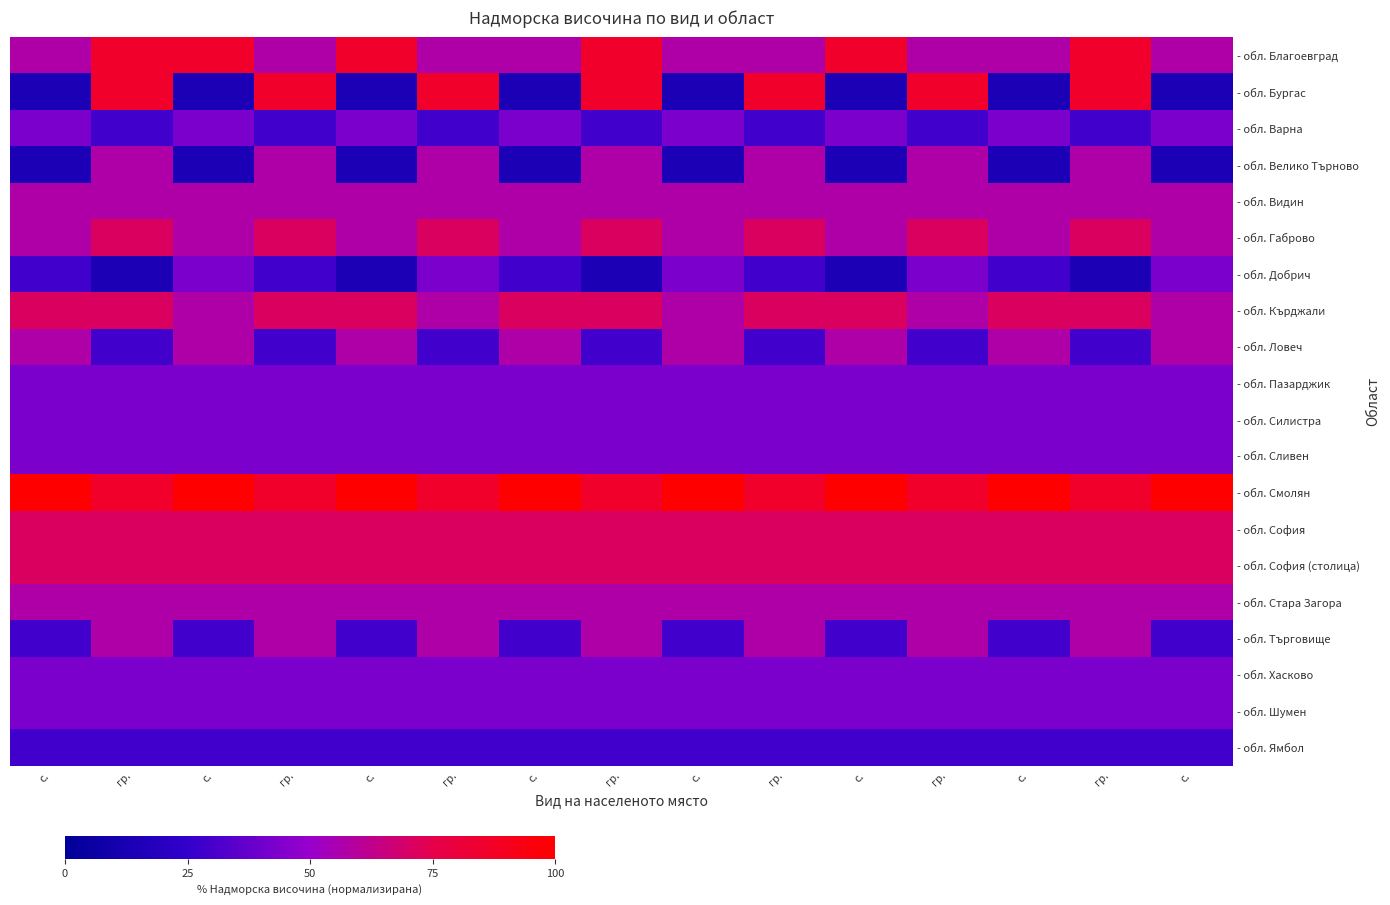

Reading left to right, list all the values displayed in this chart.

- обл. Благоевград: с.=57.1	гр.=85.7	с.=85.7	гр.=57.1	с.=85.7	гр.=57.1	с.=57.1	гр.=85.7	с.=57.1	гр.=57.1	с.=85.7	гр.=57.1	с.=57.1	гр.=85.7	с.=57.1
- обл. Бургас: с.=14.3	гр.=85.7	с.=14.3	гр.=85.7	с.=14.3	гр.=85.7	с.=14.3	гр.=85.7	с.=14.3	гр.=85.7	с.=14.3	гр.=85.7	с.=14.3	гр.=85.7	с.=14.3
- обл. Варна: с.=42.9	гр.=28.6	с.=42.9	гр.=28.6	с.=42.9	гр.=28.6	с.=42.9	гр.=28.6	с.=42.9	гр.=28.6	с.=42.9	гр.=28.6	с.=42.9	гр.=28.6	с.=42.9
- обл. Велико Търново: с.=14.3	гр.=57.1	с.=14.3	гр.=57.1	с.=14.3	гр.=57.1	с.=14.3	гр.=57.1	с.=14.3	гр.=57.1	с.=14.3	гр.=57.1	с.=14.3	гр.=57.1	с.=14.3
- обл. Видин: с.=57.1	гр.=57.1	с.=57.1	гр.=57.1	с.=57.1	гр.=57.1	с.=57.1	гр.=57.1	с.=57.1	гр.=57.1	с.=57.1	гр.=57.1	с.=57.1	гр.=57.1	с.=57.1
- обл. Габрово: с.=57.1	гр.=71.4	с.=57.1	гр.=71.4	с.=57.1	гр.=71.4	с.=57.1	гр.=71.4	с.=57.1	гр.=71.4	с.=57.1	гр.=71.4	с.=57.1	гр.=71.4	с.=57.1
- обл. Добрич: с.=28.6	гр.=14.3	с.=42.9	гр.=28.6	с.=14.3	гр.=42.9	с.=28.6	гр.=14.3	с.=42.9	гр.=28.6	с.=14.3	гр.=42.9	с.=28.6	гр.=14.3	с.=42.9
- обл. Кърджали: с.=71.4	гр.=71.4	с.=57.1	гр.=71.4	с.=71.4	гр.=57.1	с.=71.4	гр.=71.4	с.=57.1	гр.=71.4	с.=71.4	гр.=57.1	с.=71.4	гр.=71.4	с.=57.1
- обл. Ловеч: с.=57.1	гр.=28.6	с.=57.1	гр.=28.6	с.=57.1	гр.=28.6	с.=57.1	гр.=28.6	с.=57.1	гр.=28.6	с.=57.1	гр.=28.6	с.=57.1	гр.=28.6	с.=57.1
- обл. Пазарджик: с.=42.9	гр.=42.9	с.=42.9	гр.=42.9	с.=42.9	гр.=42.9	с.=42.9	гр.=42.9	с.=42.9	гр.=42.9	с.=42.9	гр.=42.9	с.=42.9	гр.=42.9	с.=42.9
- обл. Силистра: с.=42.9	гр.=42.9	с.=42.9	гр.=42.9	с.=42.9	гр.=42.9	с.=42.9	гр.=42.9	с.=42.9	гр.=42.9	с.=42.9	гр.=42.9	с.=42.9	гр.=42.9	с.=42.9
- обл. Сливен: с.=42.9	гр.=42.9	с.=42.9	гр.=42.9	с.=42.9	гр.=42.9	с.=42.9	гр.=42.9	с.=42.9	гр.=42.9	с.=42.9	гр.=42.9	с.=42.9	гр.=42.9	с.=42.9
- обл. Смолян: с.=100.0	гр.=85.7	с.=100.0	гр.=85.7	с.=100.0	гр.=85.7	с.=100.0	гр.=85.7	с.=100.0	гр.=85.7	с.=100.0	гр.=85.7	с.=100.0	гр.=85.7	с.=100.0
- обл. София: с.=71.4	гр.=71.4	с.=71.4	гр.=71.4	с.=71.4	гр.=71.4	с.=71.4	гр.=71.4	с.=71.4	гр.=71.4	с.=71.4	гр.=71.4	с.=71.4	гр.=71.4	с.=71.4
- обл. София (столица): с.=71.4	гр.=71.4	с.=71.4	гр.=71.4	с.=71.4	гр.=71.4	с.=71.4	гр.=71.4	с.=71.4	гр.=71.4	с.=71.4	гр.=71.4	с.=71.4	гр.=71.4	с.=71.4
- обл. Стара Загора: с.=57.1	гр.=57.1	с.=57.1	гр.=57.1	с.=57.1	гр.=57.1	с.=57.1	гр.=57.1	с.=57.1	гр.=57.1	с.=57.1	гр.=57.1	с.=57.1	гр.=57.1	с.=57.1
- обл. Търговище: с.=28.6	гр.=57.1	с.=28.6	гр.=57.1	с.=28.6	гр.=57.1	с.=28.6	гр.=57.1	с.=28.6	гр.=57.1	с.=28.6	гр.=57.1	с.=28.6	гр.=57.1	с.=28.6
- обл. Хасково: с.=42.9	гр.=42.9	с.=42.9	гр.=42.9	с.=42.9	гр.=42.9	с.=42.9	гр.=42.9	с.=42.9	гр.=42.9	с.=42.9	гр.=42.9	с.=42.9	гр.=42.9	с.=42.9
- обл. Шумен: с.=42.9	гр.=42.9	с.=42.9	гр.=42.9	с.=42.9	гр.=42.9	с.=42.9	гр.=42.9	с.=42.9	гр.=42.9	с.=42.9	гр.=42.9	с.=42.9	гр.=42.9	с.=42.9
- обл. Ямбол: с.=28.6	гр.=28.6	с.=28.6	гр.=28.6	с.=28.6	гр.=28.6	с.=28.6	гр.=28.6	с.=28.6	гр.=28.6	с.=28.6	гр.=28.6	с.=28.6	гр.=28.6	с.=28.6